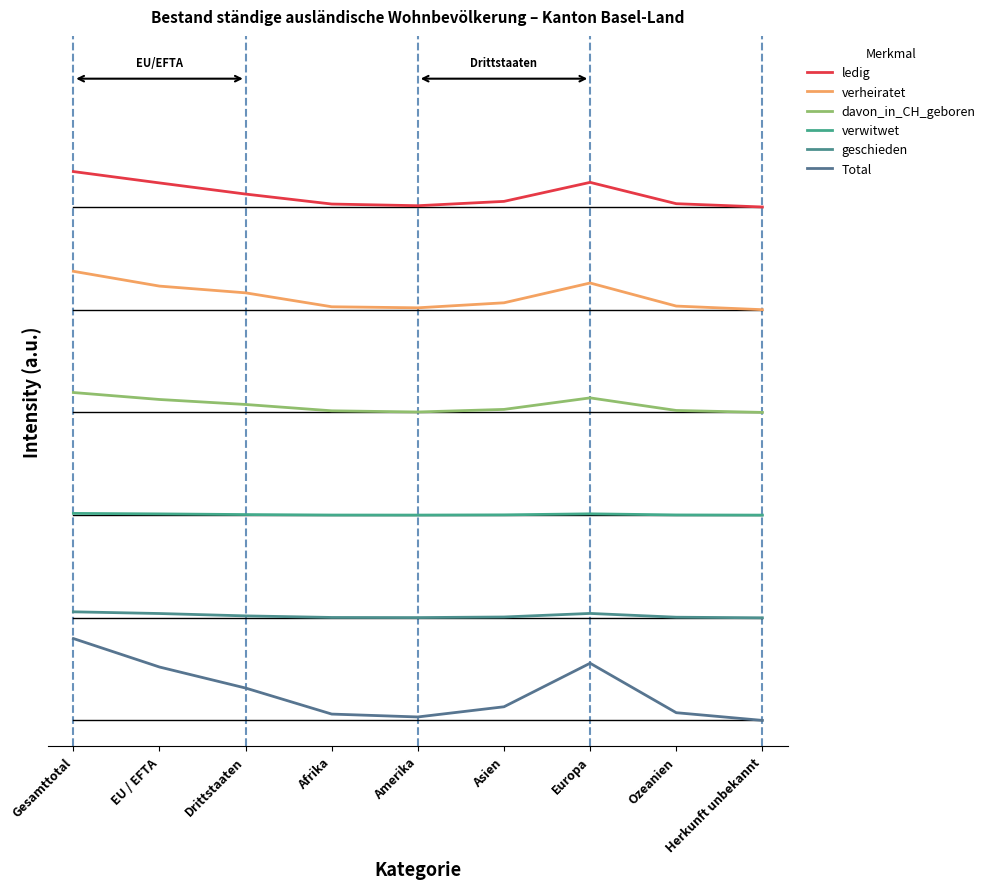

Rank the series by their maximum value, from lowest to highest.

Total, geschieden, verwitwet, davon_in_CH_geboren, verheiratet, ledig